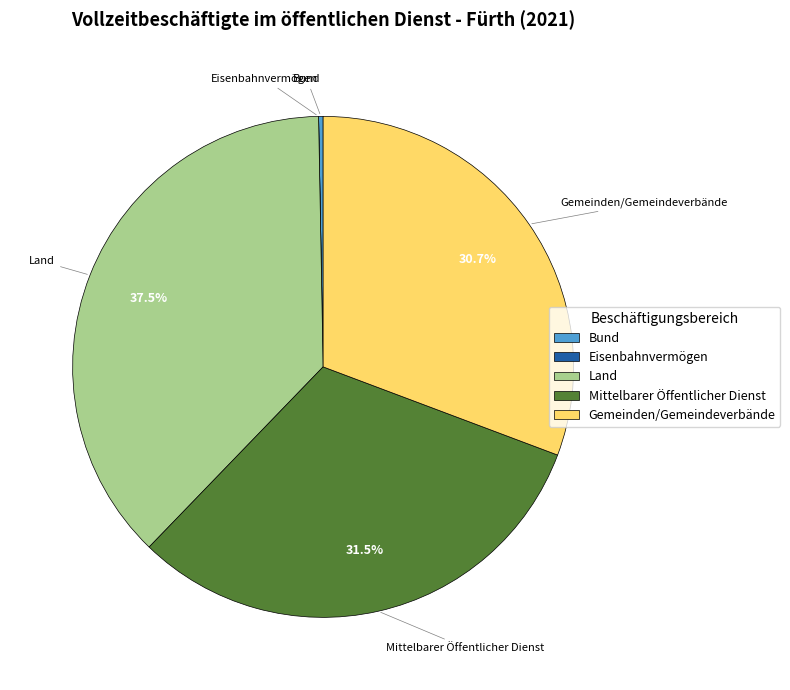

What is the largest slice in the pie chart?

Land